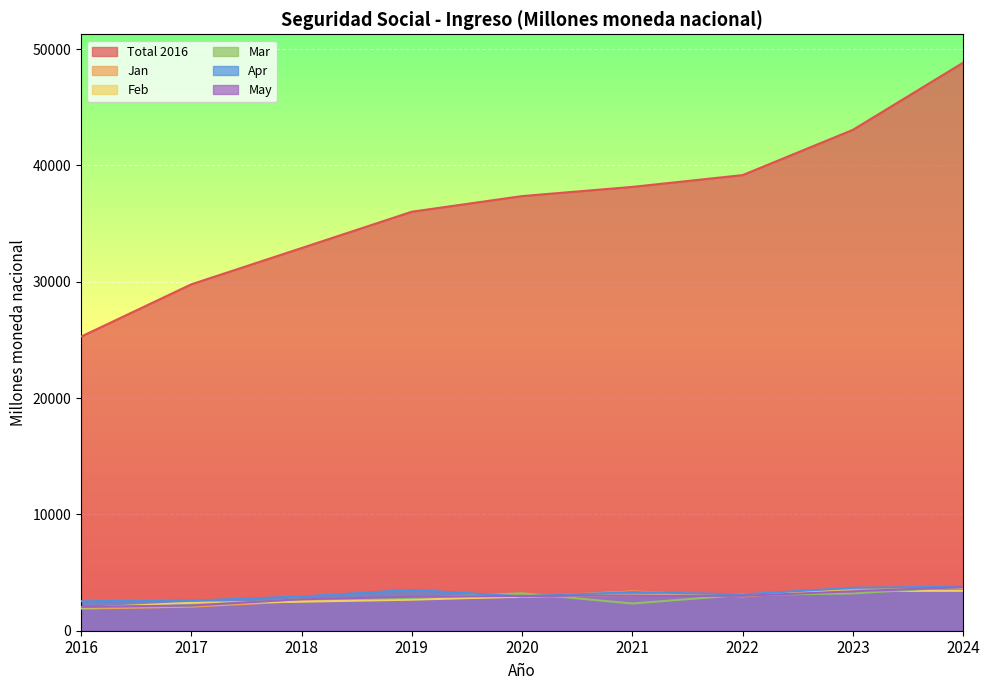

Which has a higher value, 2024 or 2017?

2024